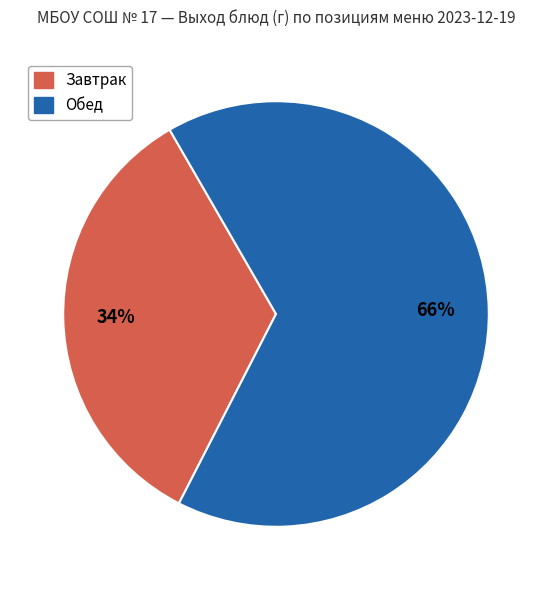

To the nearest percent, what is the difference between the largest and smallest slice percentages?

32%